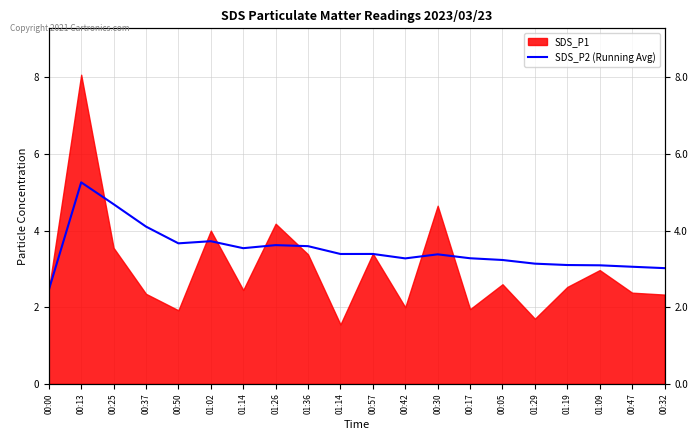

Which has a higher value, 00:57 or 00:13?

00:13